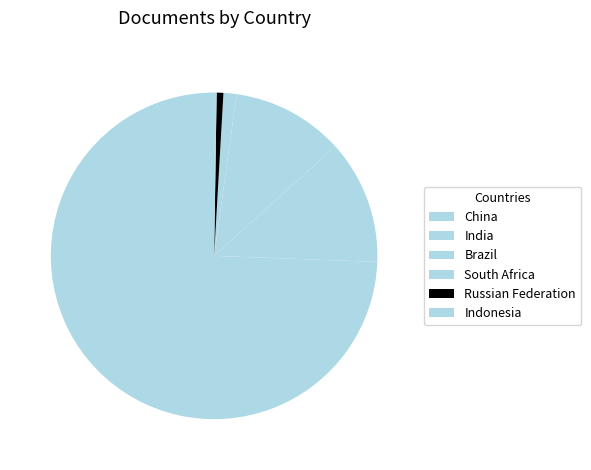

To the nearest percent, what is the difference between the largest and smallest slice percentages?

74%